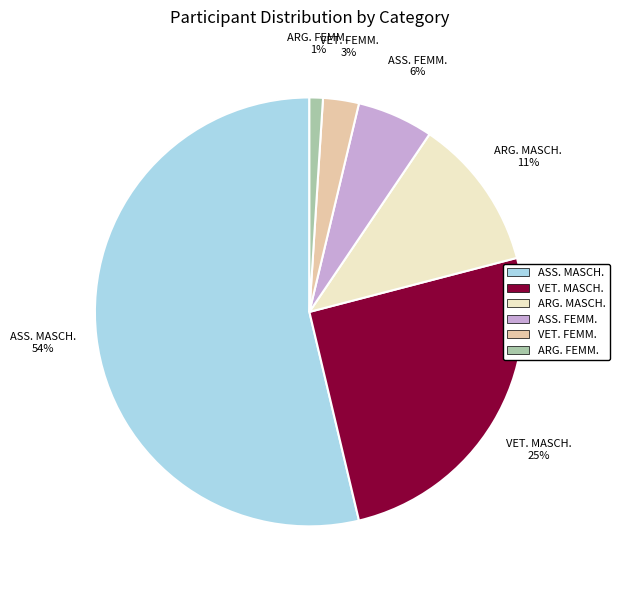

Is the sum of ARG. FEMM. and VET. MASCH. greater than half?

No